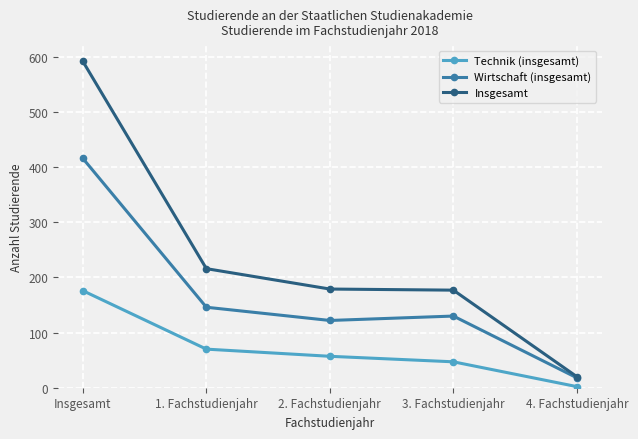

What is the difference between the maximum and minimum values in the Technik (insgesamt) series?

174